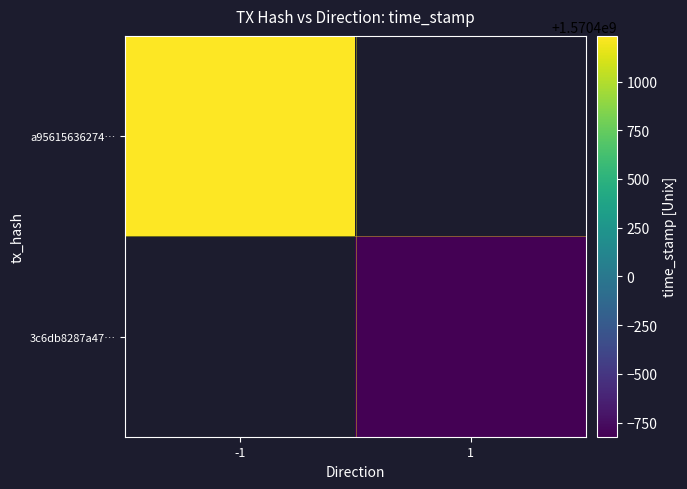

What is the total value across all series at 1?

1570399178